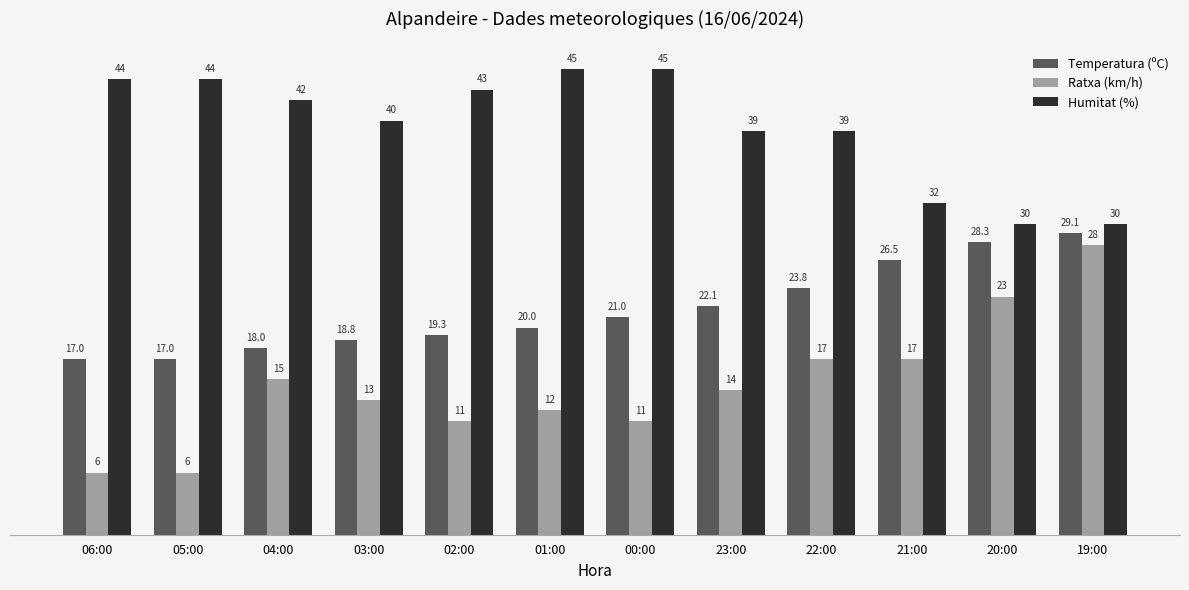

Rank the series by their maximum value, from lowest to highest.

Ratxa (km/h), Temperatura (ºC), Humitat (%)